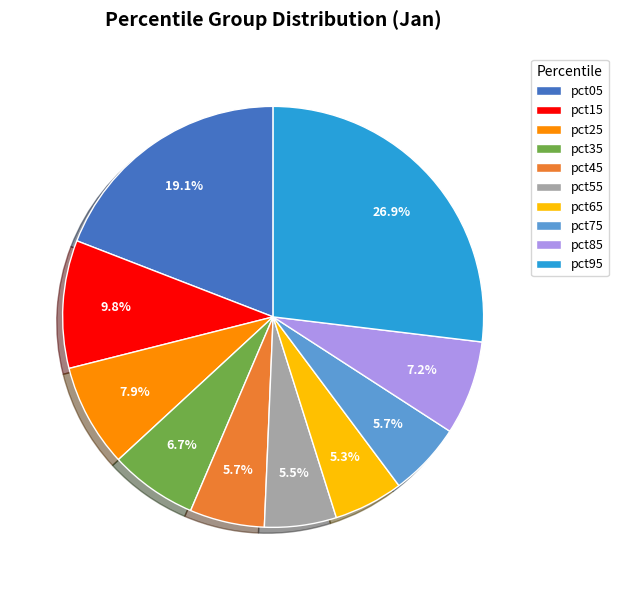

Which slice is the largest?

pct95